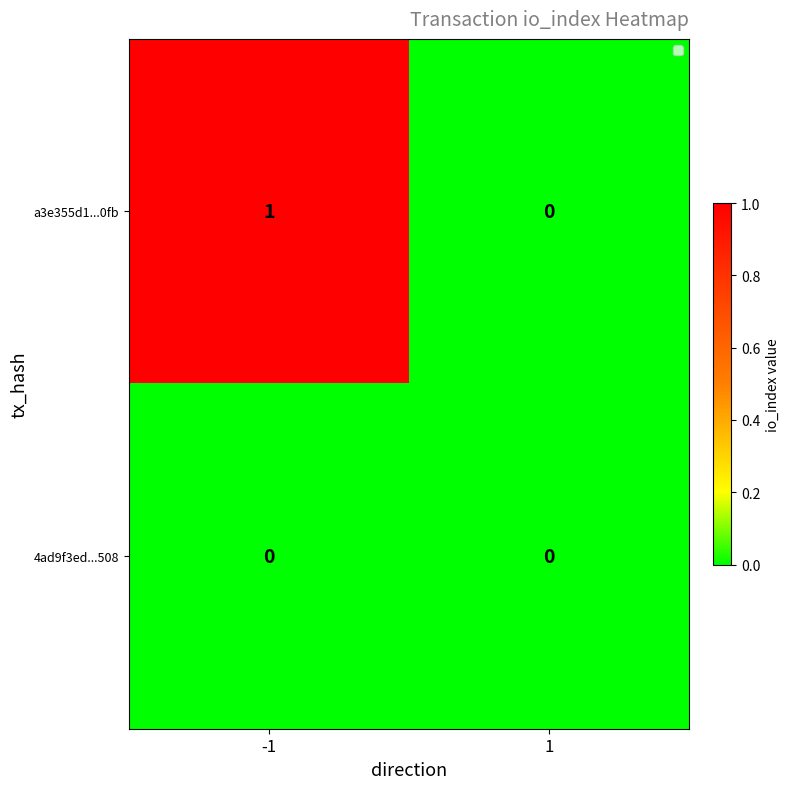

Is it true that a3e355d1...0fb equals 0 at -1?

False